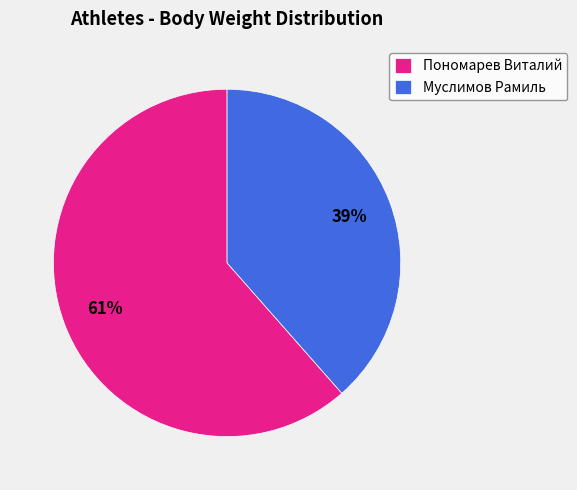

What is the ratio of the value at Пономарев Виталий to the value at Муслимов Рамиль?

1.6